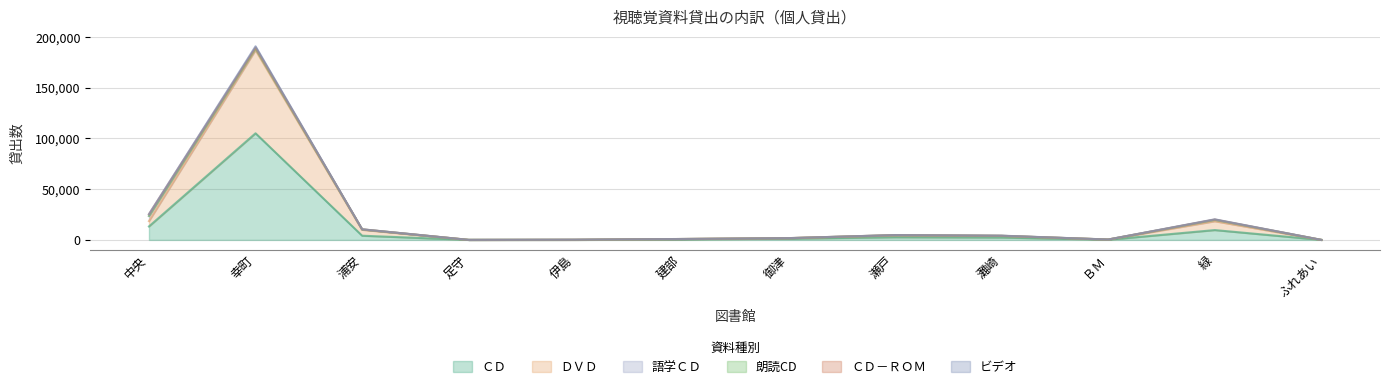

Reading left to right, list all the values displayed in this chart.

ＣＤ: 13265	105066	4138	0	1	439	1234	2605	2338	146	9691	0
ＤＶＤ: 18528	187033	9971	0	1	870	1687	4373	3884	341	18406	0
ビデオ: 23607	188672	10329	3	95	884	1709	4697	4020	360	19793	5